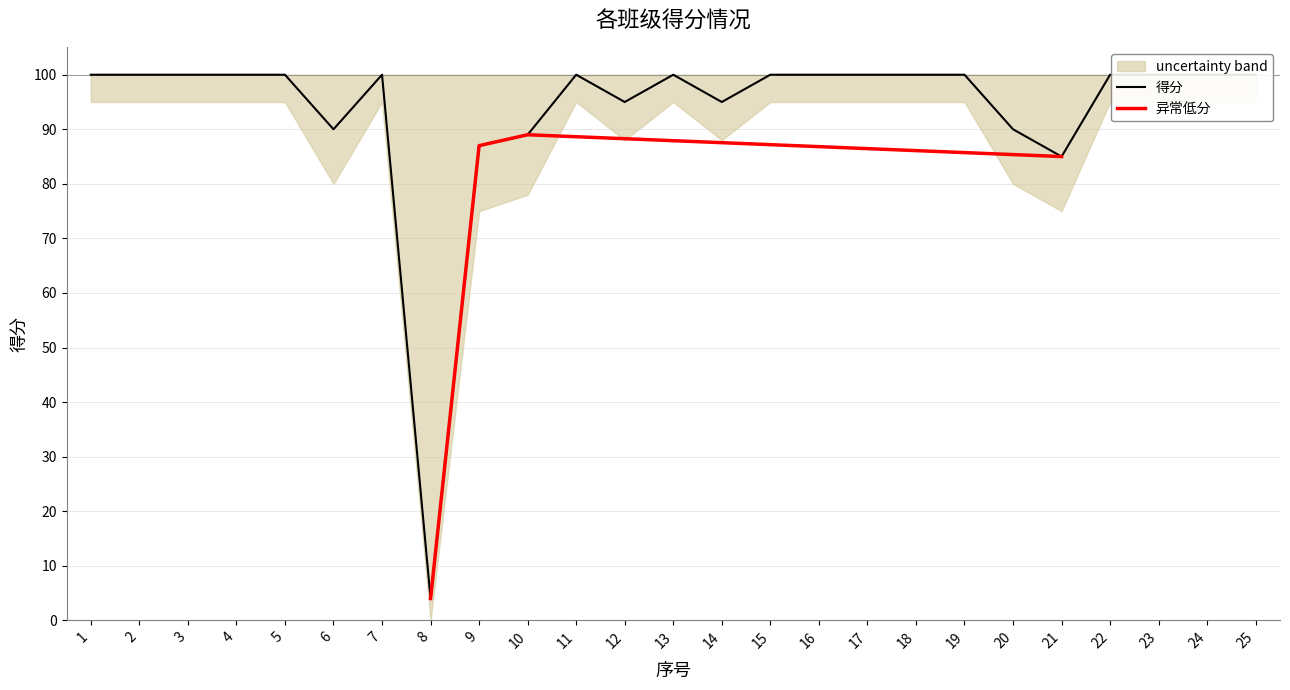

What is the value of the 4th point from the left?

100